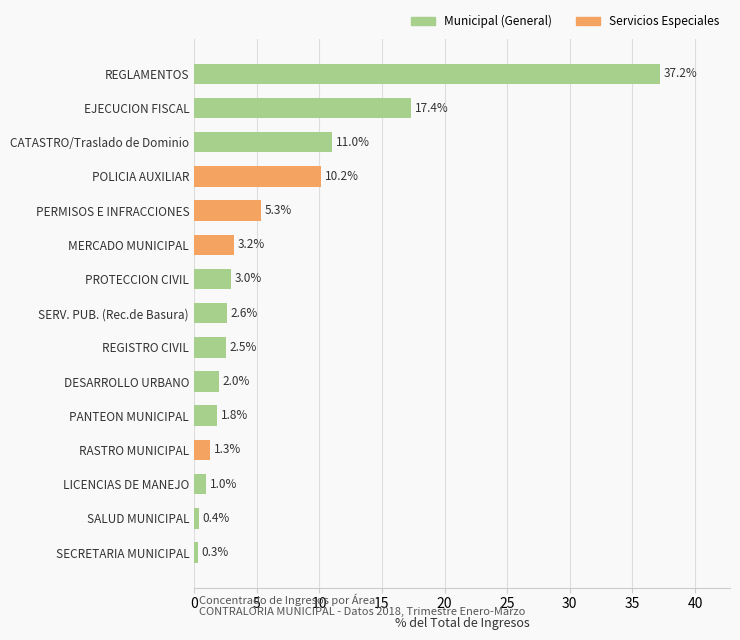

What is the difference between the maximum and minimum values?

36.9